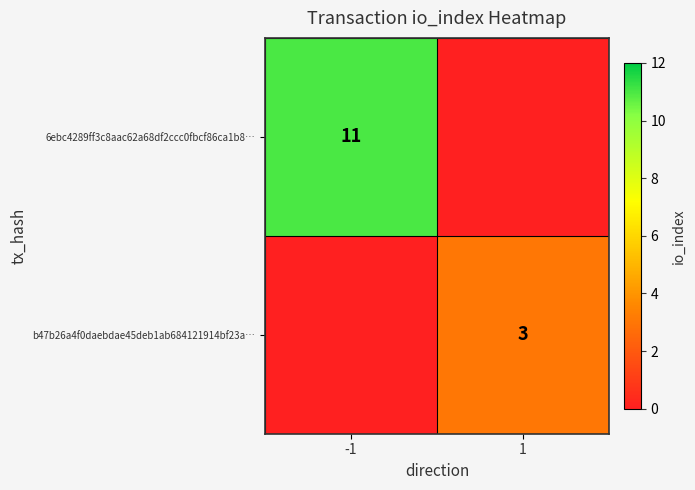

The b47b26a4f0daebdae45deb1ab684121914bf23a… series shows 3 at 1. True or false?

True